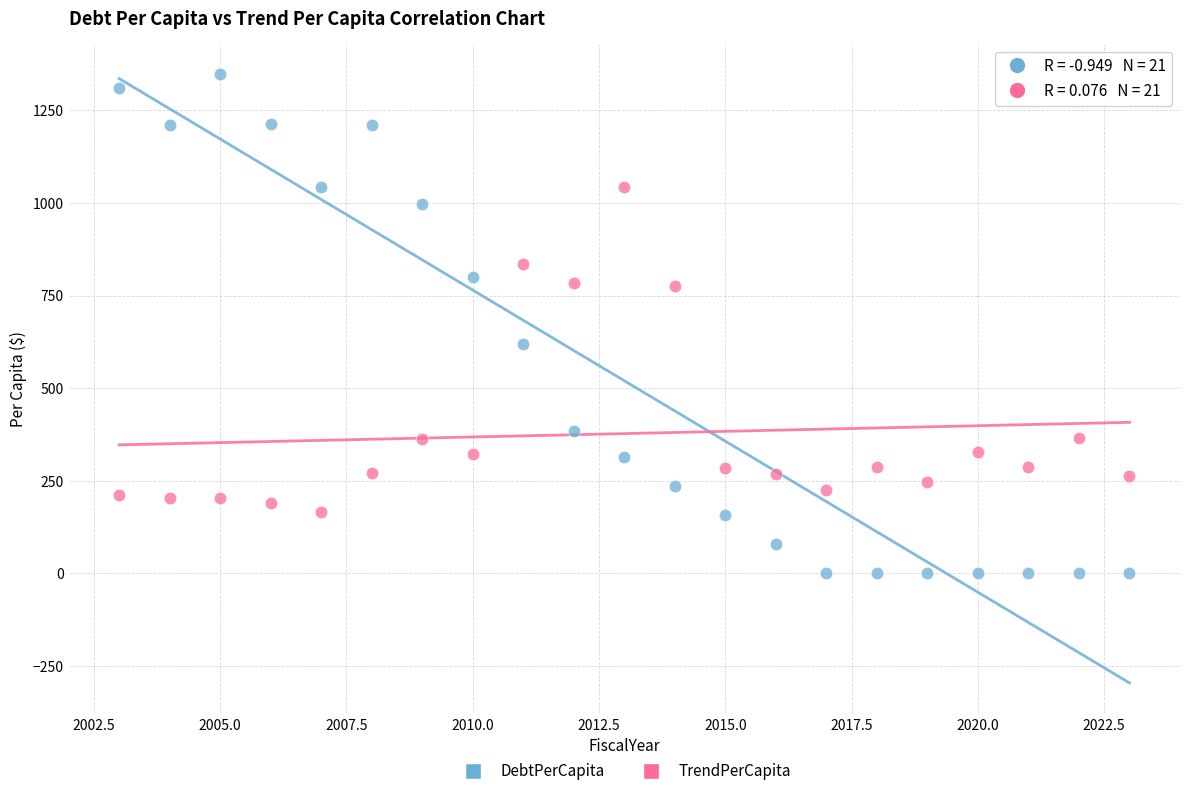

Which series contains the highest Y value?

DebtPerCapita